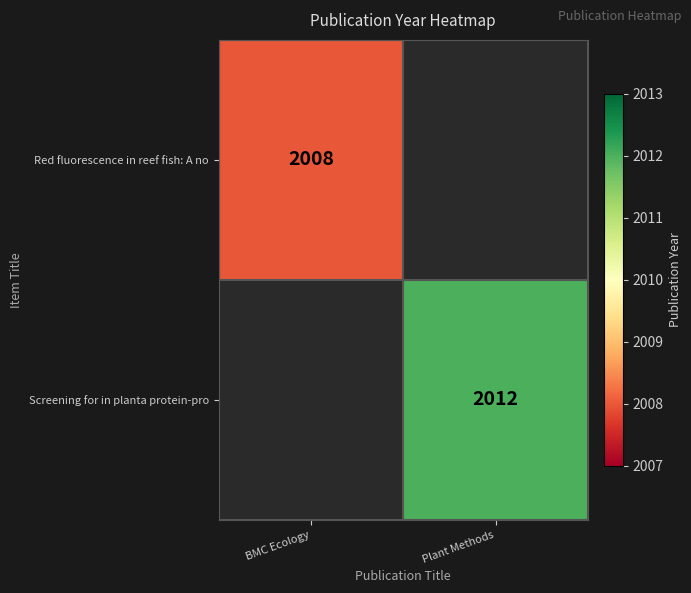

The Red fluorescence in reef fish: A no series shows 2008 at BMC Ecology. True or false?

True